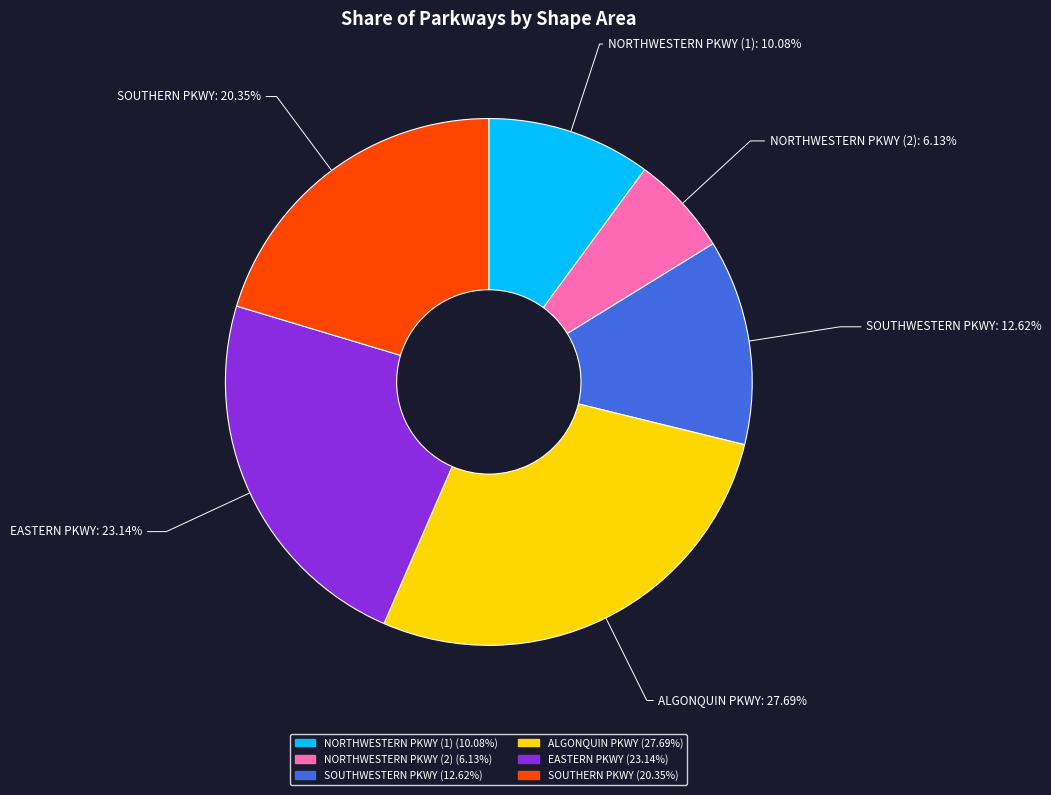

Do SOUTHWESTERN PKWY and ALGONQUIN PKWY together represent more than half of the pie?

No